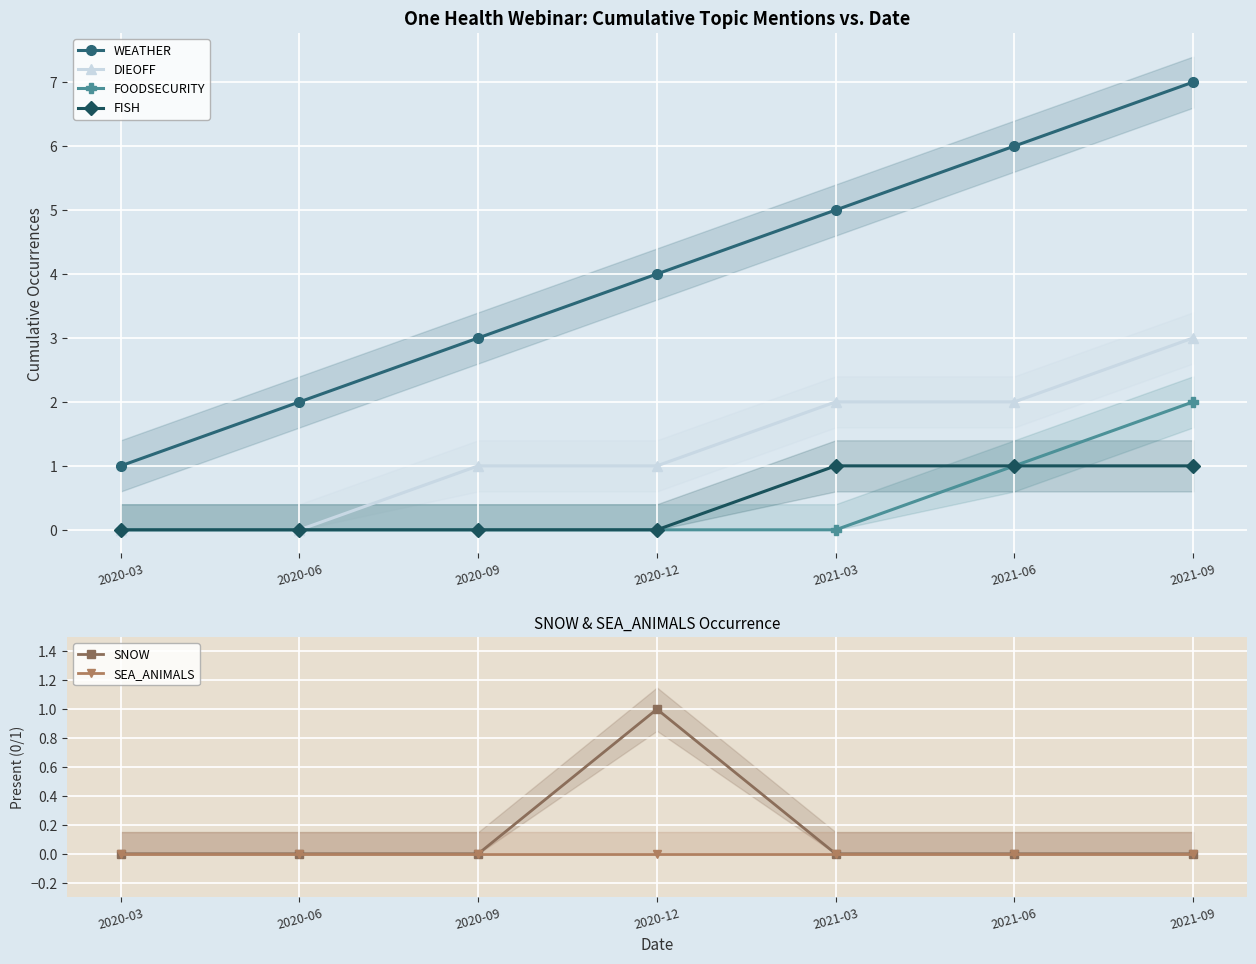

What is the difference between the DIEOFF values at 2020-09 and 2021-03?

1